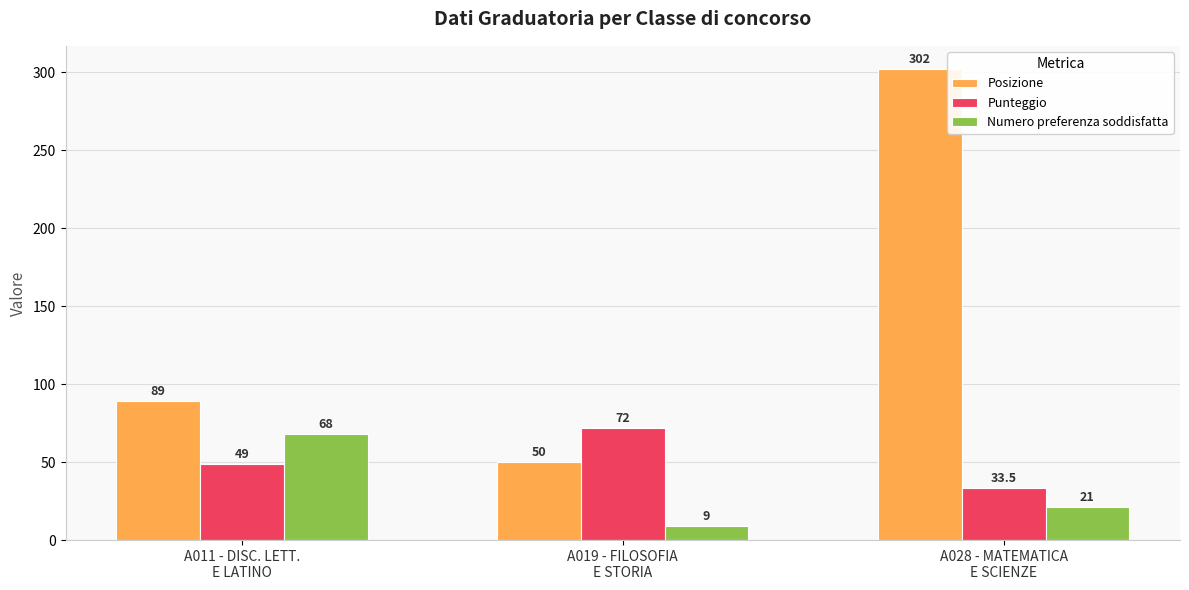

The Punteggio series shows 33.5 at A028 - MATEMATICA
E SCIENZE. True or false?

True